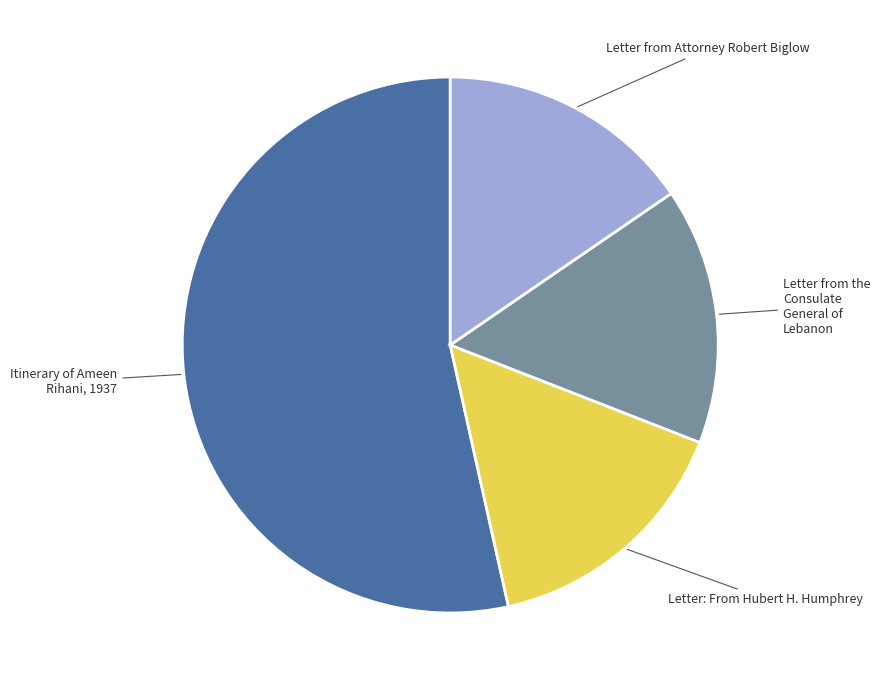

Is it true that Letter: From Hubert H. Humphrey is 10% of the pie?

False